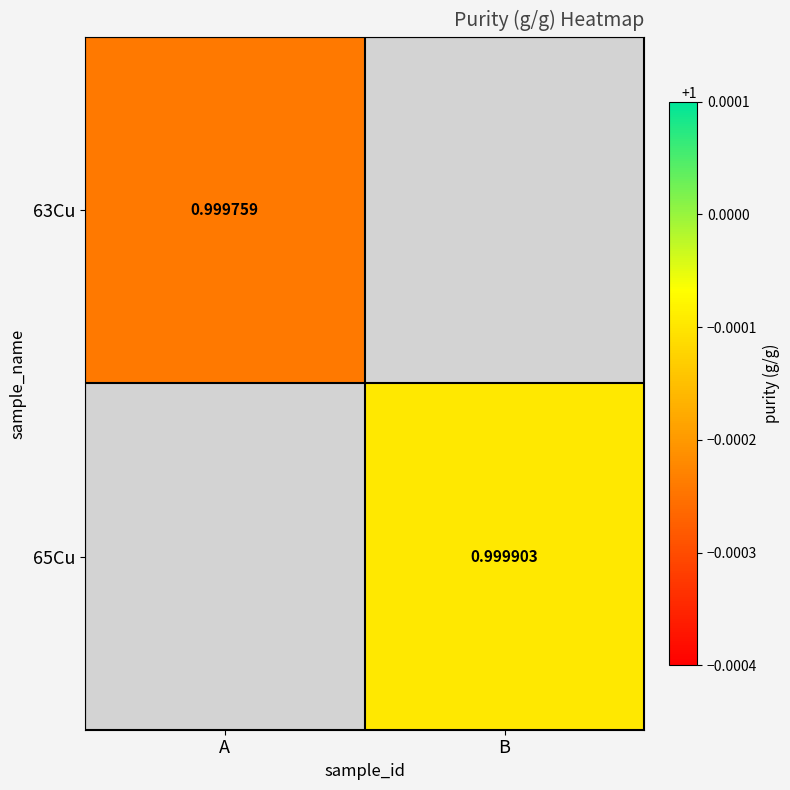

Is the value of 63Cu at A greater than the value of 65Cu at B?

No